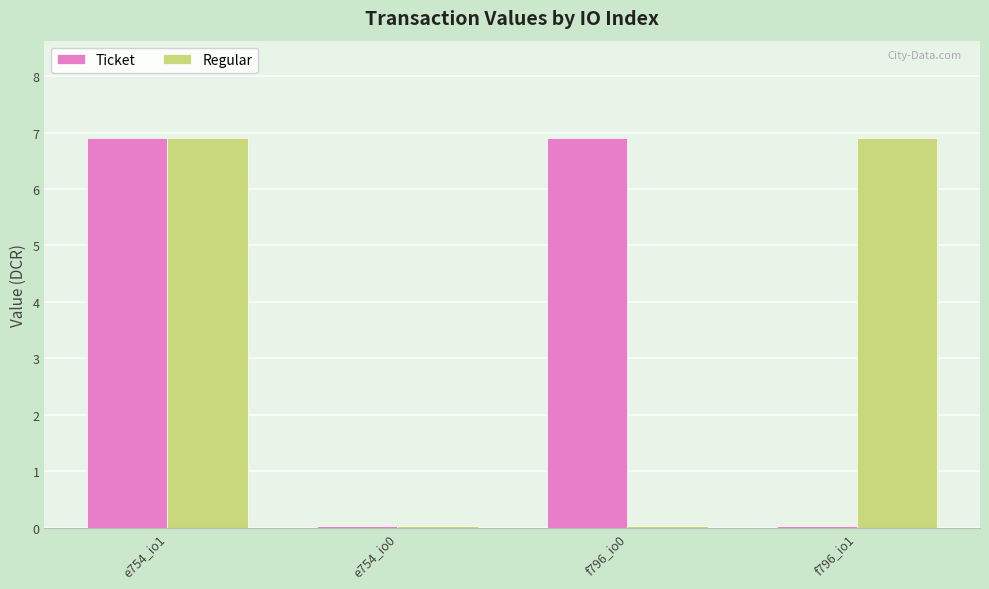

What is the difference between the maximum and minimum values in the Regular series?

6.9